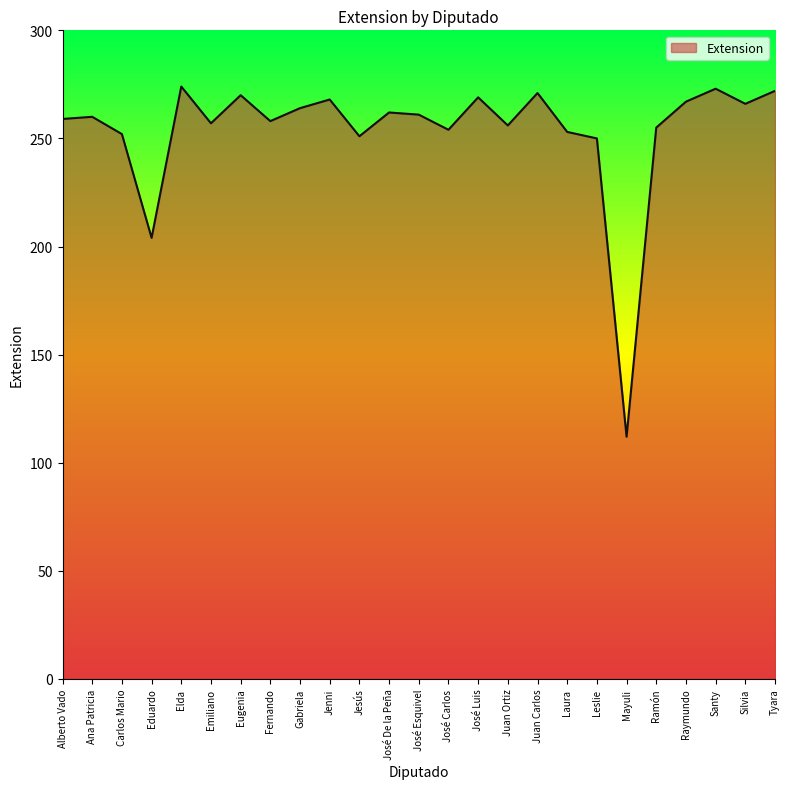

What position from the right is Jenni?

16